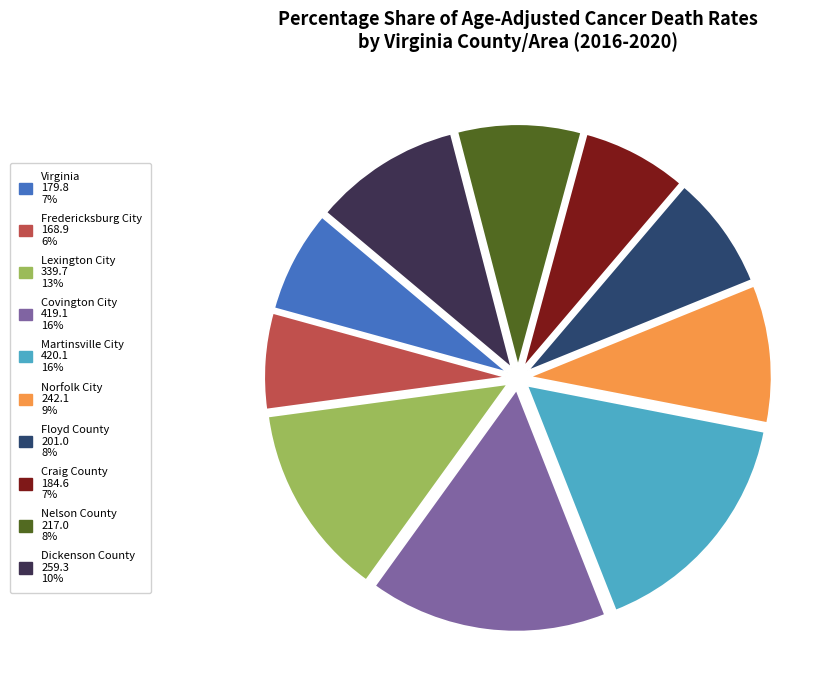

Is Dickenson County the majority of the pie?

No